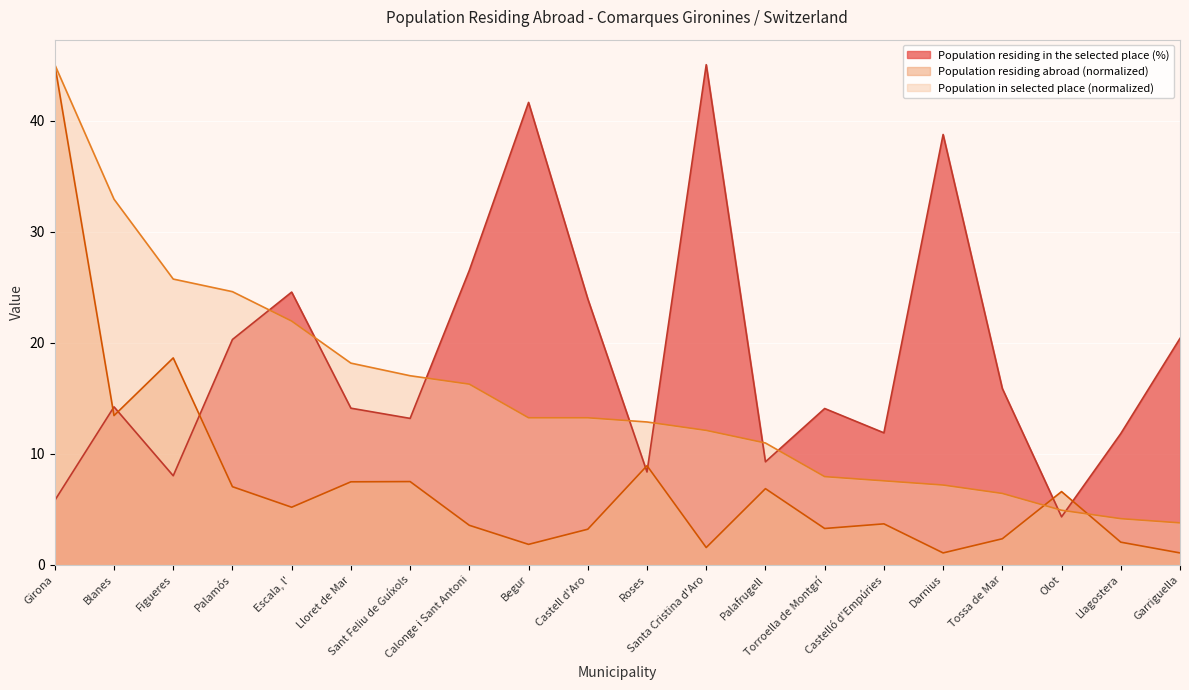

How many series are shown in this chart?

3